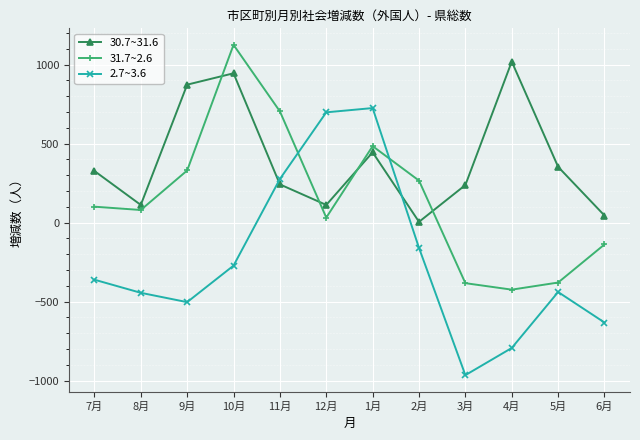

Between 10月 and 4月, which series saw the biggest shift?

31.7~2.6